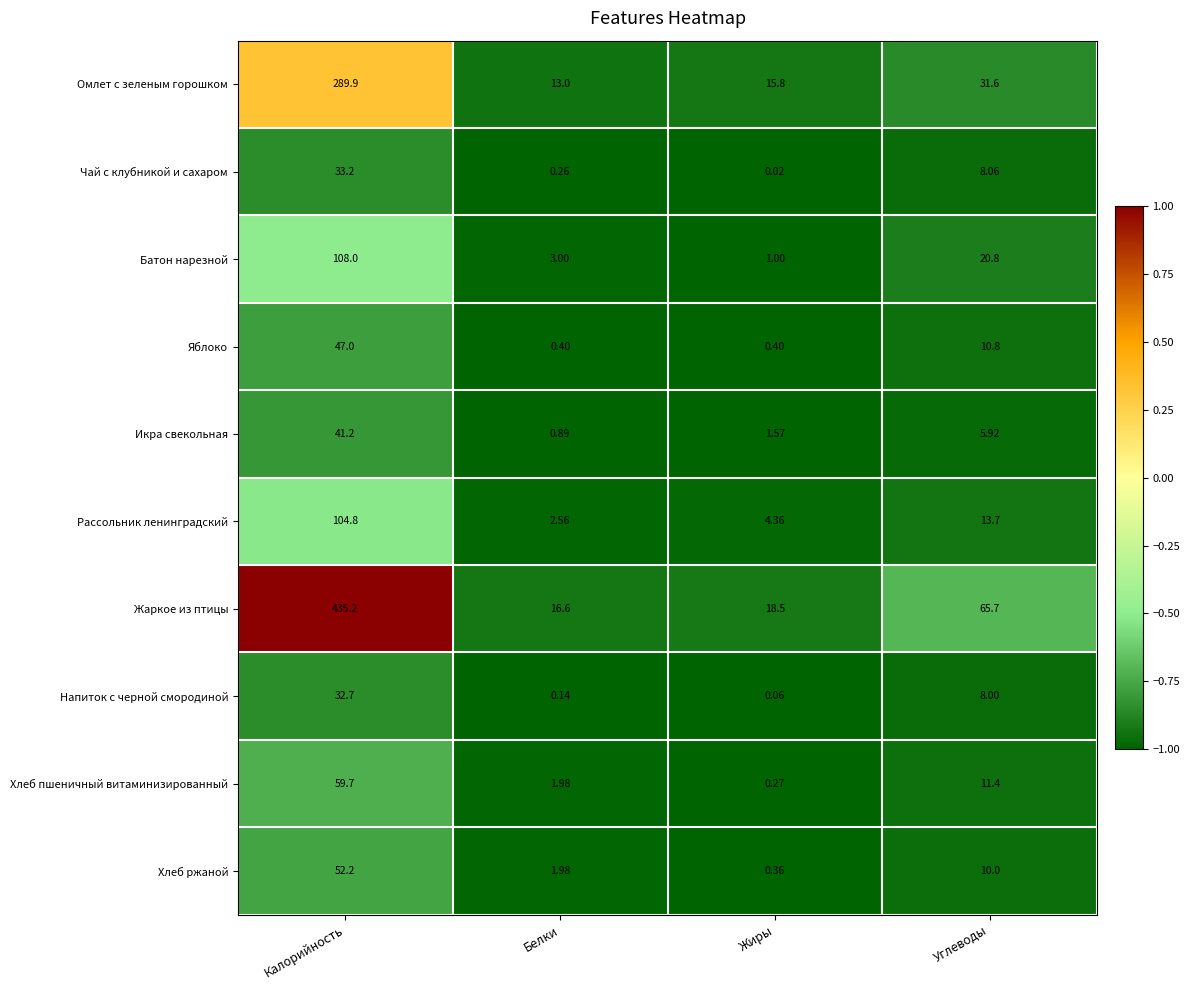

What is the total value across all series at Белки?

40.8